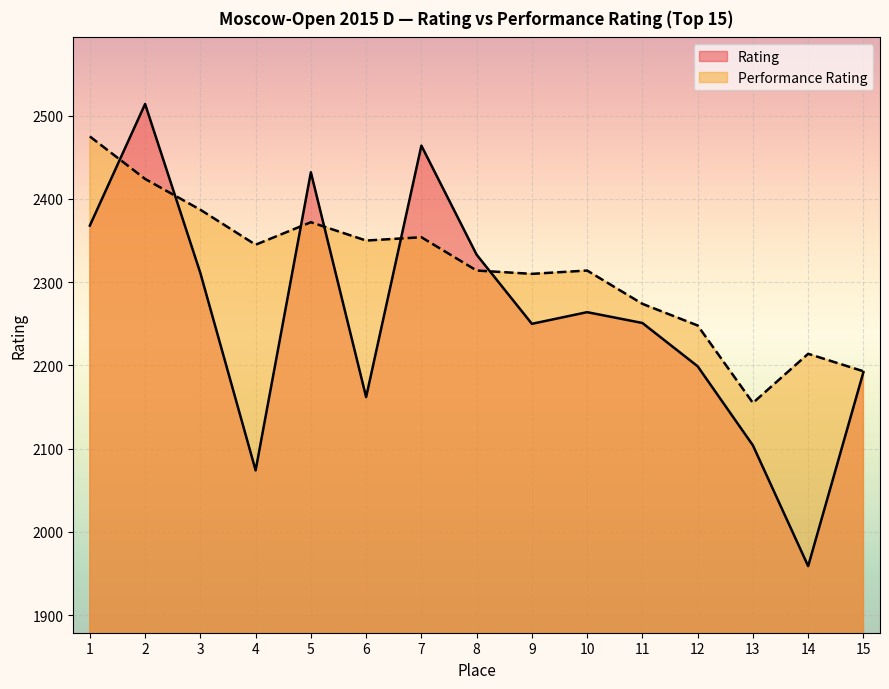

Is the value of Rating at 4 greater than the value of Performance Rating at 8?

No